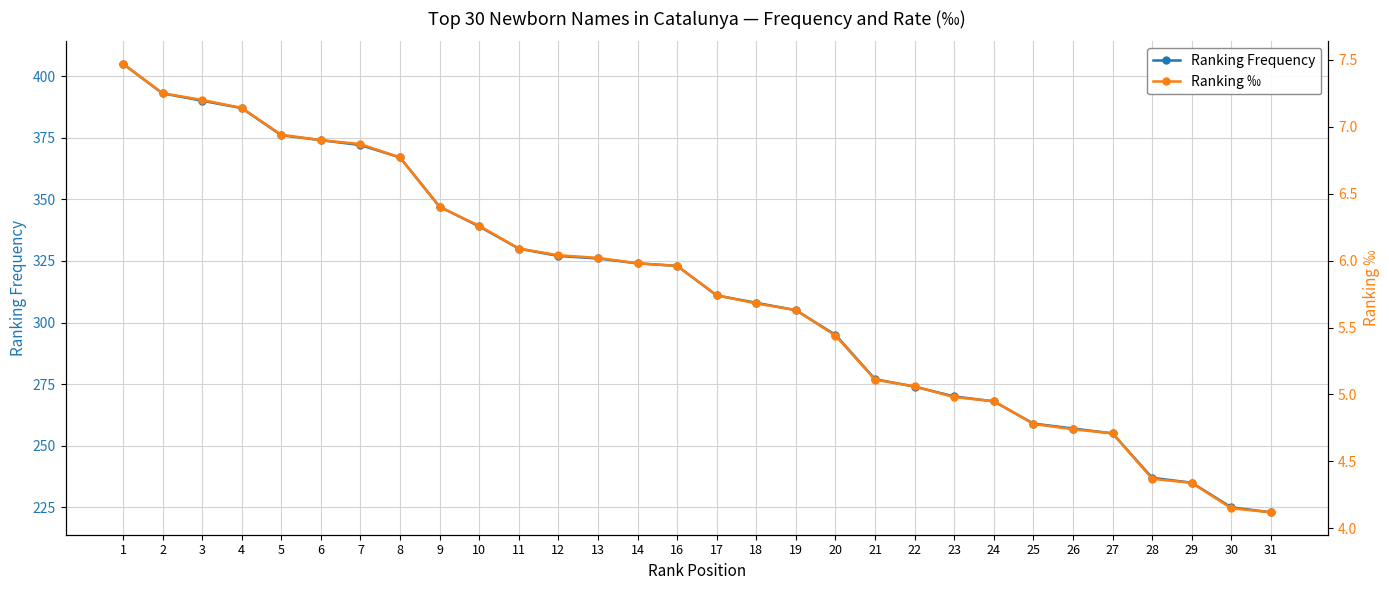

The value of Ranking ‰ at 31 is 4.1. True or false?

True